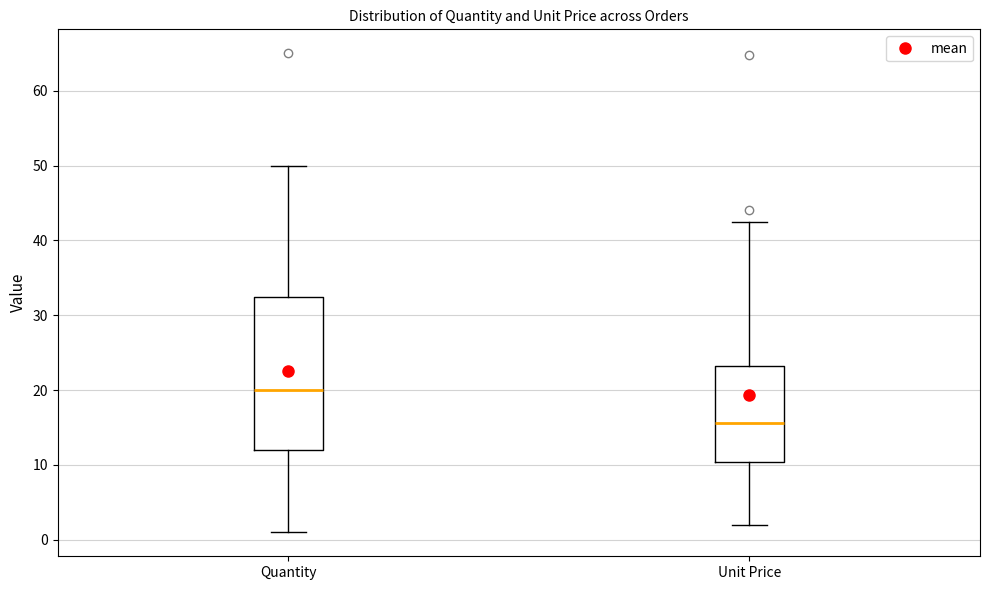

Comparing the boxes themselves (not the whiskers), which one is the tallest?

Quantity